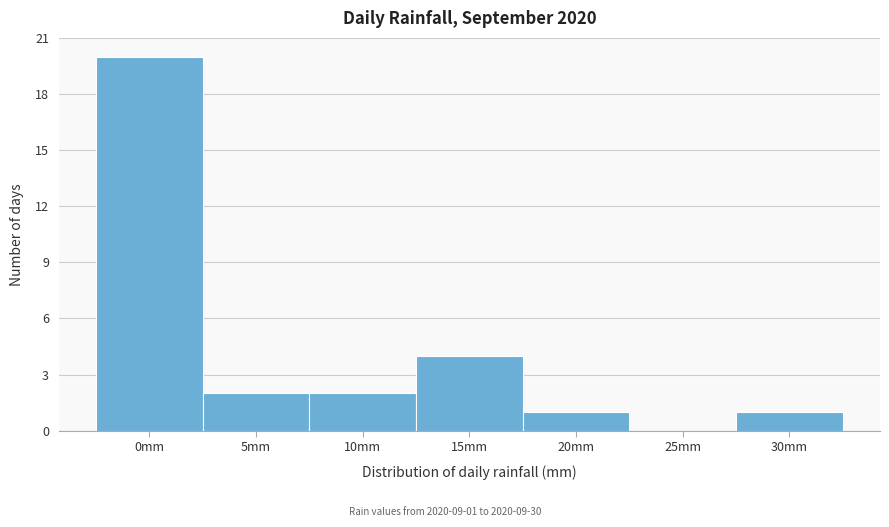

Reading left to right, what are all the values shown in this chart?

0mm=20	5mm=2	10mm=2	15mm=4	20mm=1	25mm=0	30mm=1